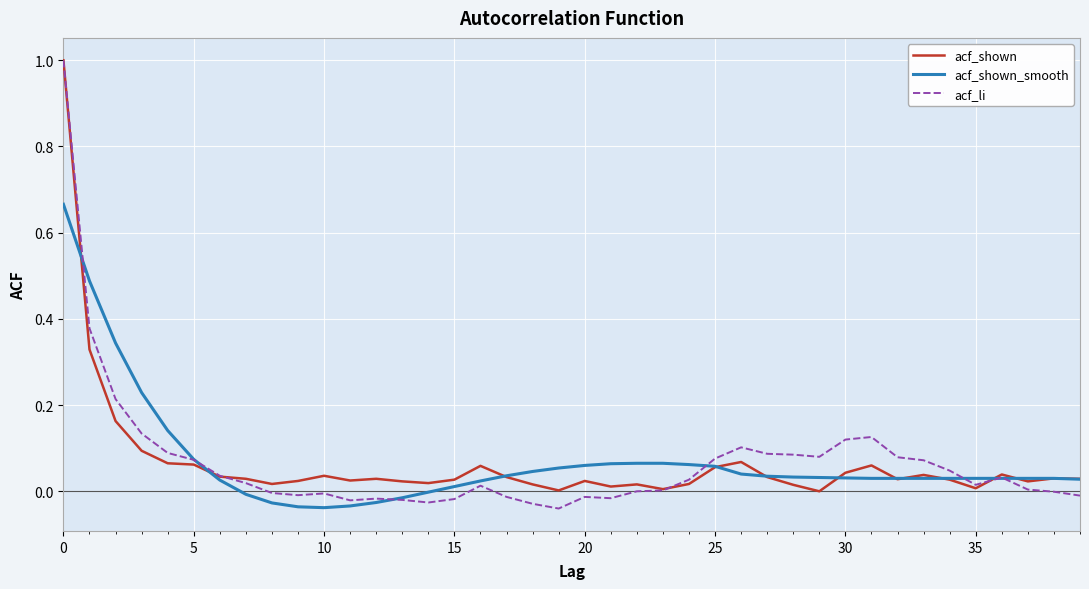

Which series has the largest range (max minus min)?

acf_li